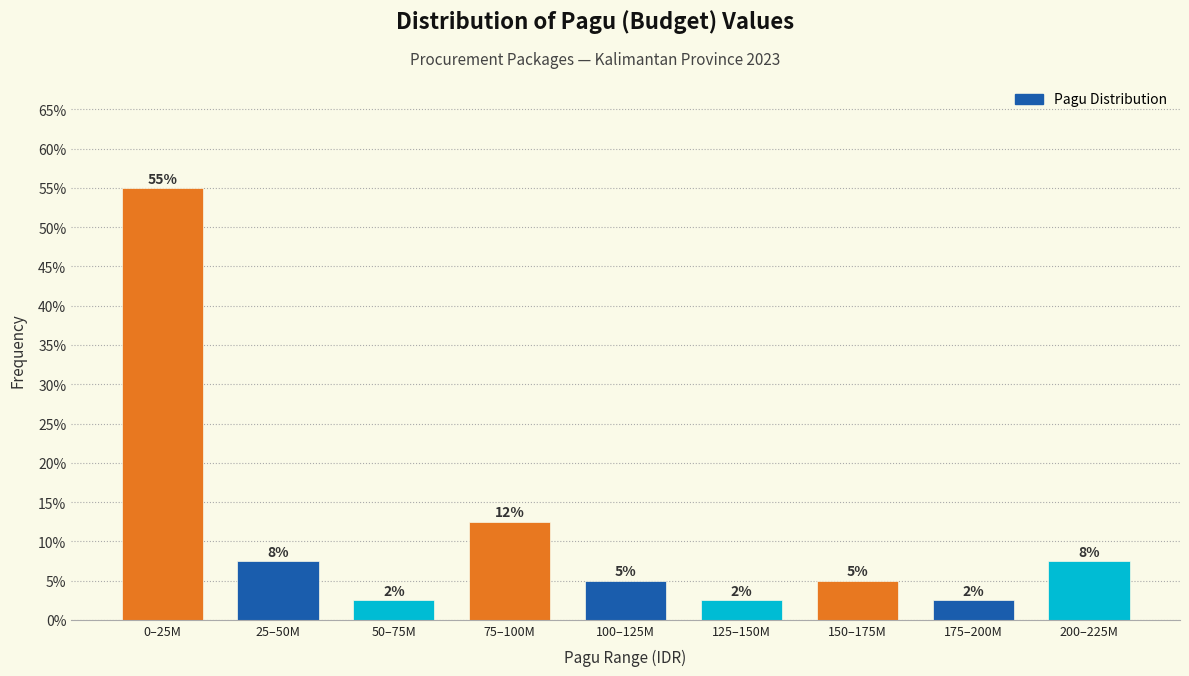

Does the chart contain any negative values?

No